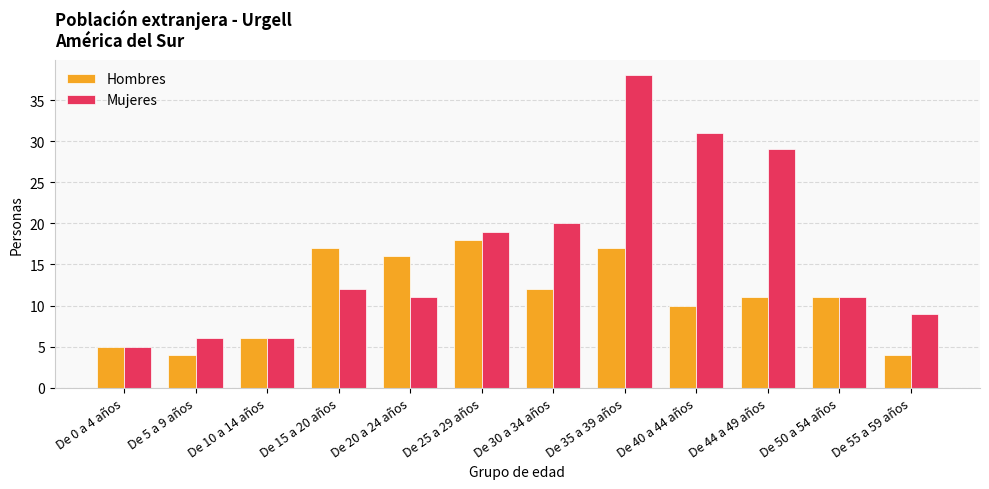

Reading right to left, list all the values displayed in this chart.

Hombres: De 55 a 59 años=4	De 50 a 54 años=11	De 44 a 49 años=11	De 40 a 44 años=10	De 35 a 39 años=17	De 30 a 34 años=12	De 25 a 29 años=18	De 20 a 24 años=16	De 15 a 20 años=17	De 10 a 14 años=6	De 5 a 9 años=4	De 0 a 4 años=5
Mujeres: De 55 a 59 años=9	De 50 a 54 años=11	De 44 a 49 años=29	De 40 a 44 años=31	De 35 a 39 años=38	De 30 a 34 años=20	De 25 a 29 años=19	De 20 a 24 años=11	De 15 a 20 años=12	De 10 a 14 años=6	De 5 a 9 años=6	De 0 a 4 años=5